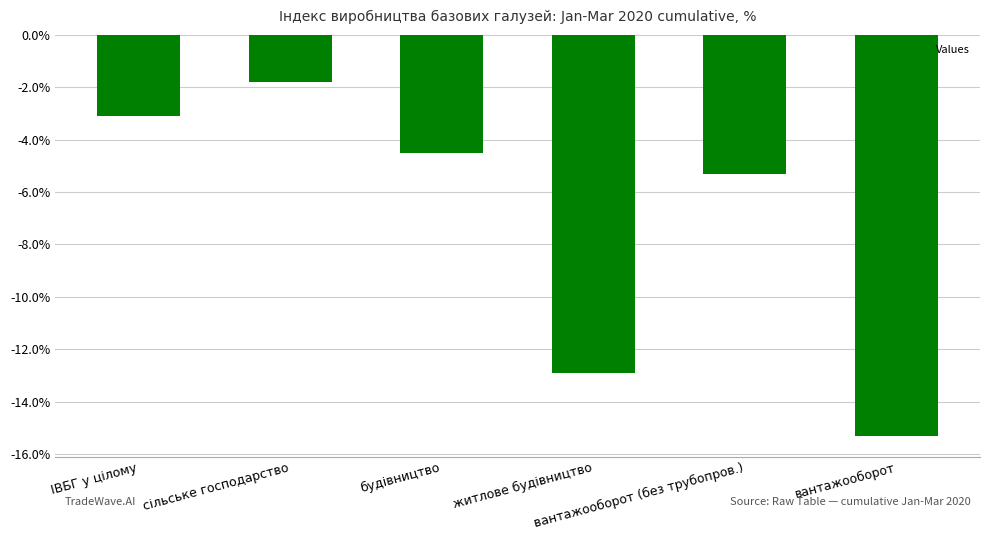

Rank the categories by value from highest to lowest.

сільське господарство, ІВБГ у цілому, будівництво, вантажооборот (без трубопров.), житлове будівництво, вантажооборот